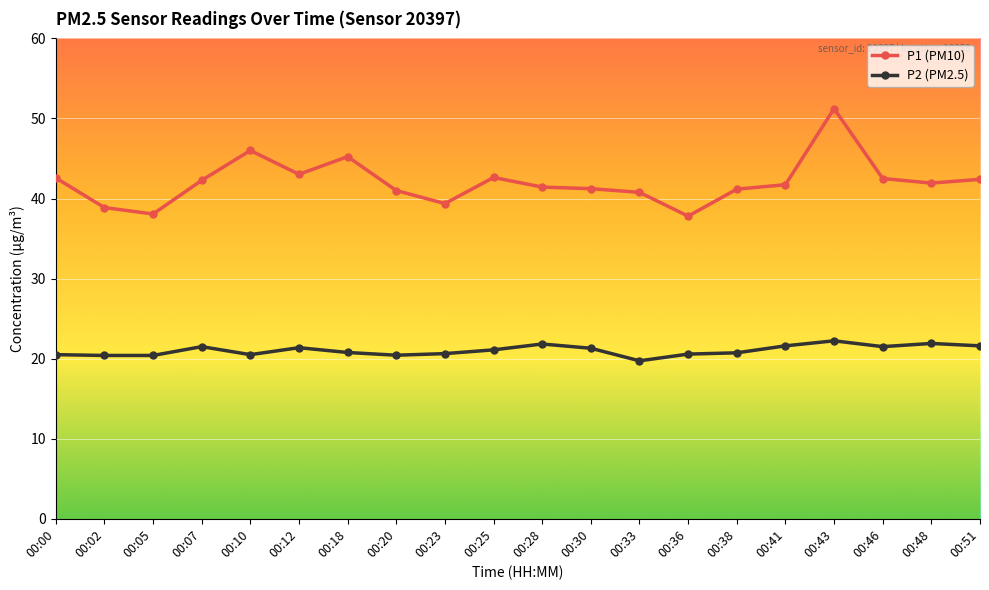

What value does the P1 (PM10) series have at 00:02?

38.9